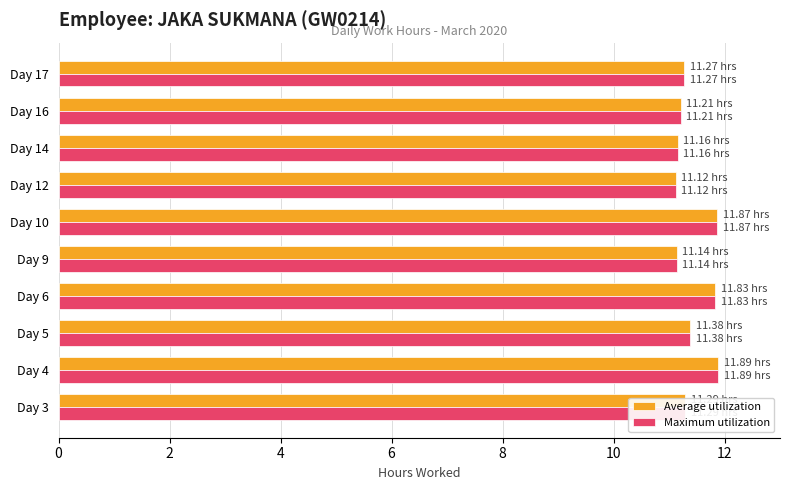

What is the difference between the Average utilization values at Day 4 and Day 17?

0.6